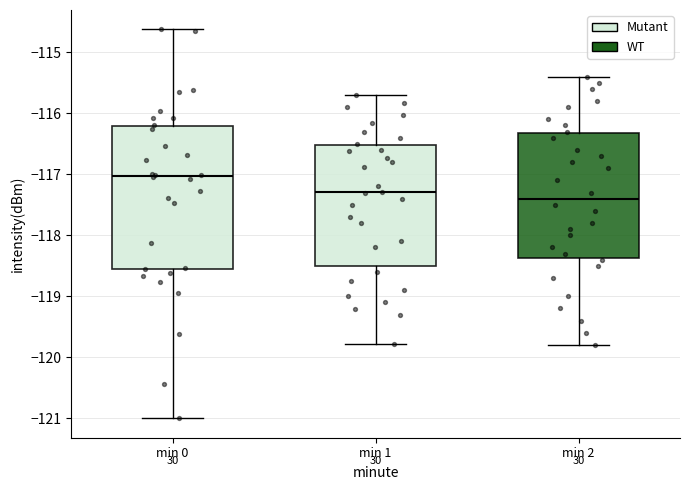

Reading left to right, transcribe this box plot: for each box, give where its median line is, the range the box spans, and where its two whiskers end, as read against the y-axis. The values are not printed on the chart, so give them approximately, as read against the axis.

min 0: median -117.0, box -118.5 to -116.2, whiskers -121.0 to -114.6
min 1: median -117.3, box -118.5 to -116.5, whiskers -119.8 to -115.7
min 2: median -117.4, box -118.4 to -116.3, whiskers -119.8 to -115.4